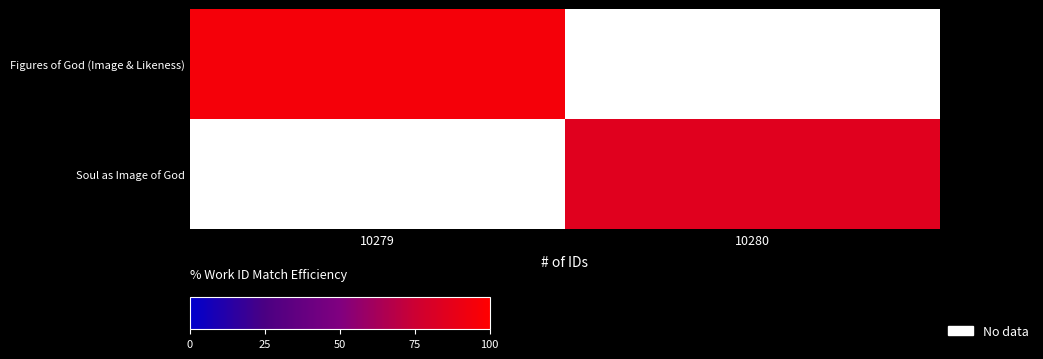

True or false: Figures of God (Image & Likeness) has a value of 153.6 at 10279.

False